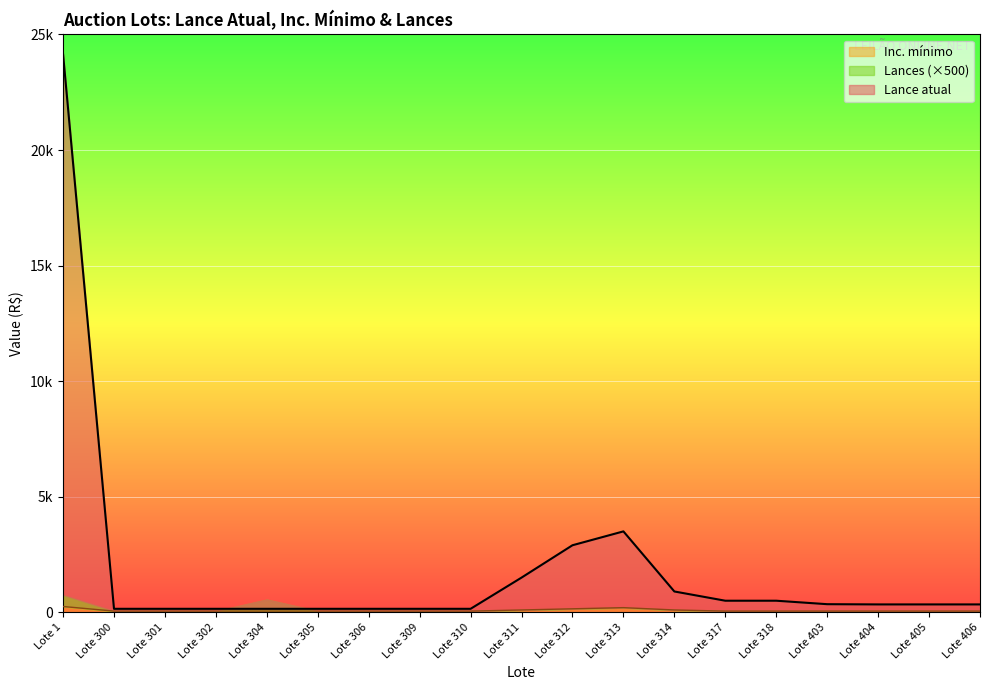

In Inc. mínimo, how many points are higher than both neighbors (excluding endpoints)?

1